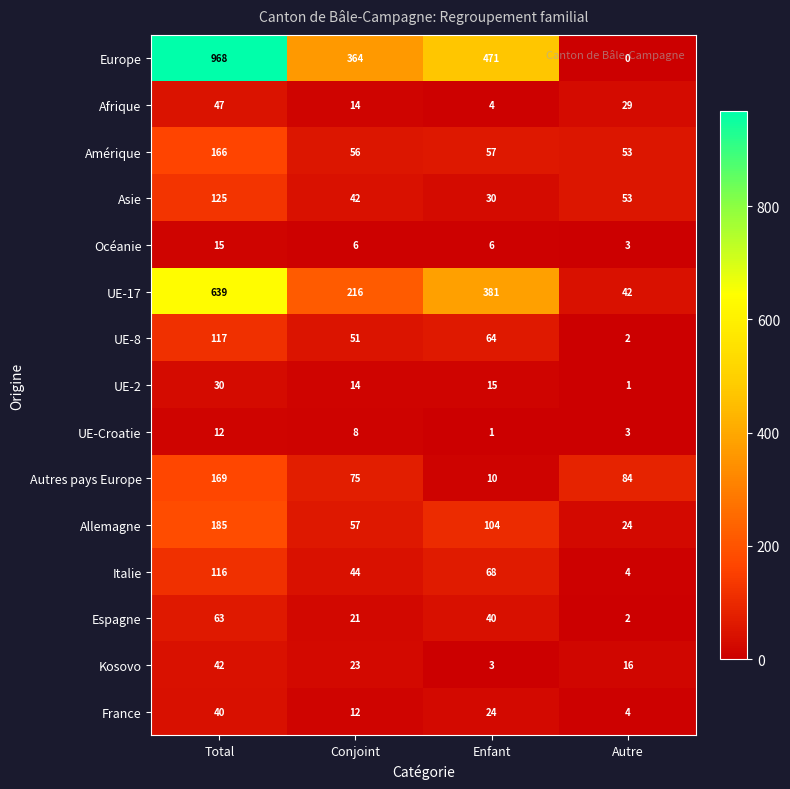

At which category is the sum across all series the highest?

Total